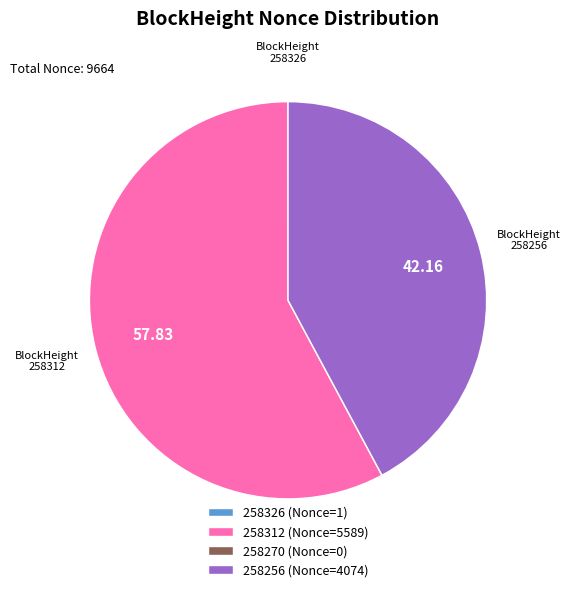

Is there any slice that represents more than half of the pie?

Yes